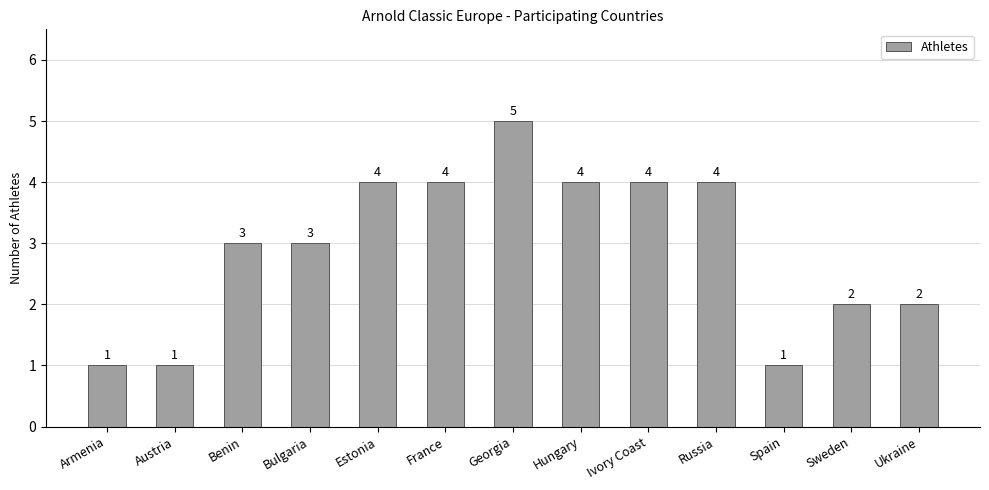

How many bars are there in total?

13